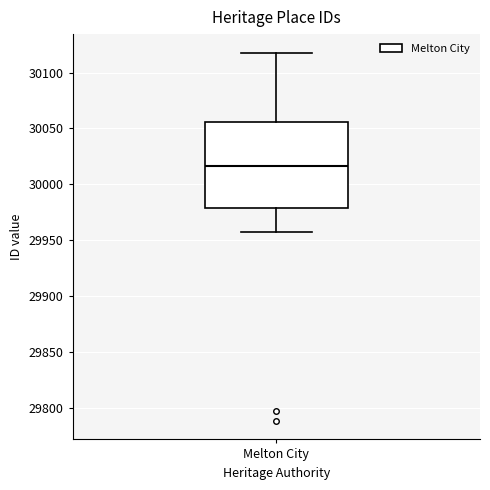

Read this box plot against the y-axis: the position of the median line, the range covered by the box, and the ends of both whiskers. The values are not printed on the chart, so give them approximately, as read against the axis.

median 30015, box 29980 to 30055, whiskers 29955 to 30120